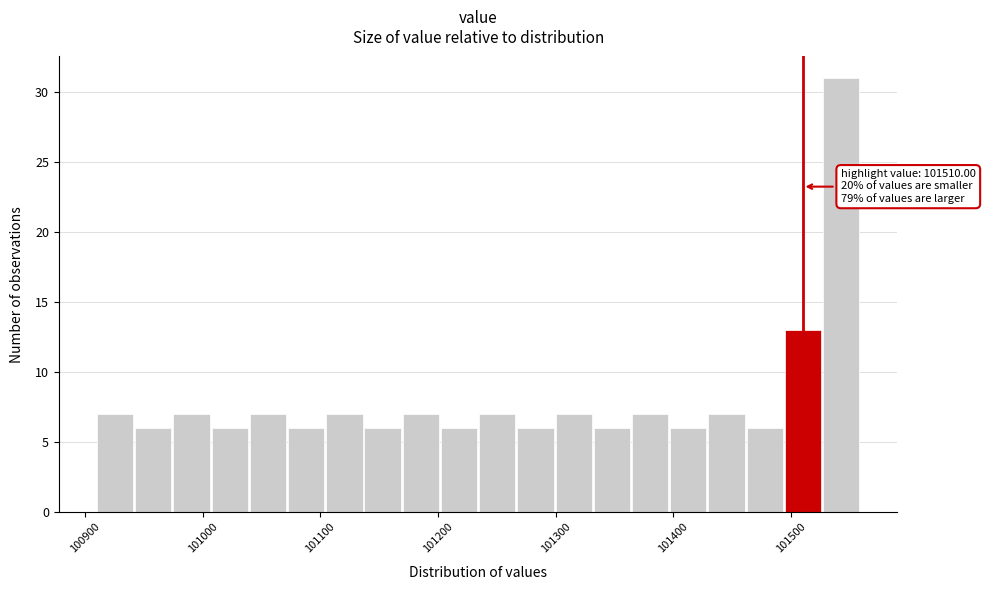

Read against the x-axis, roughly where is the centre of the tallest bar?

101540